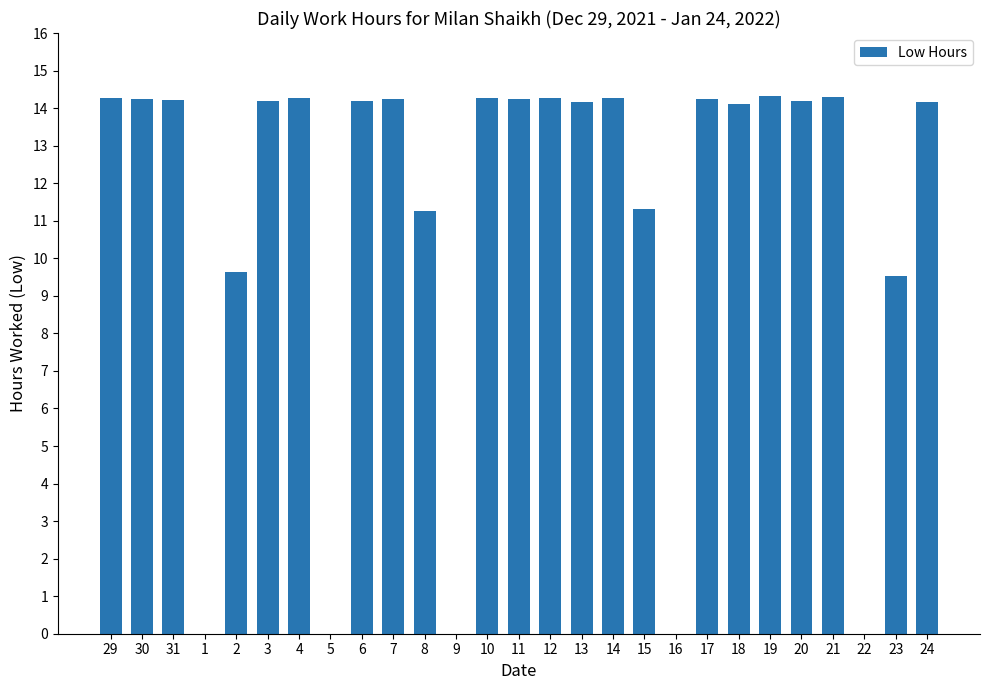

What is the ratio of the value at 12 to the value at 30?

1.0